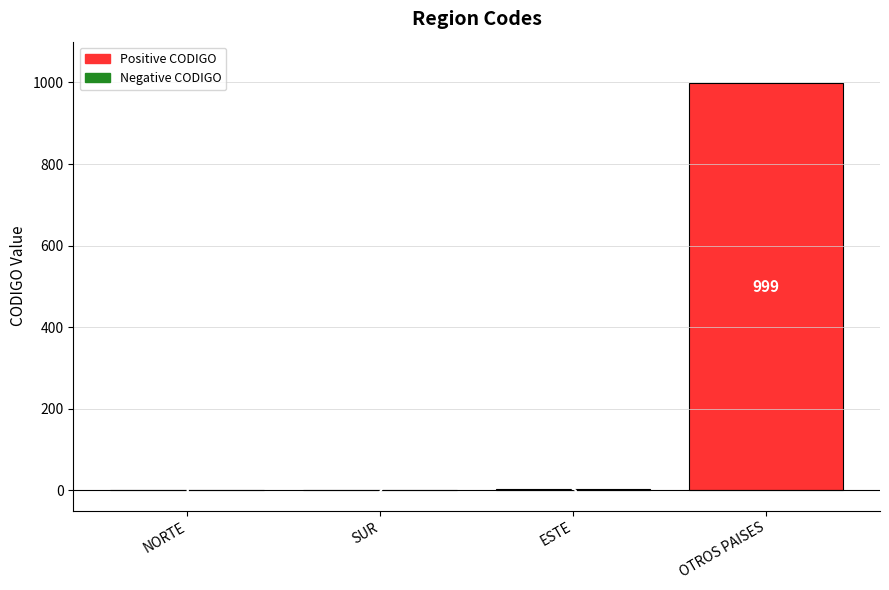

Between SUR and OTROS PAISES, which is larger?

OTROS PAISES